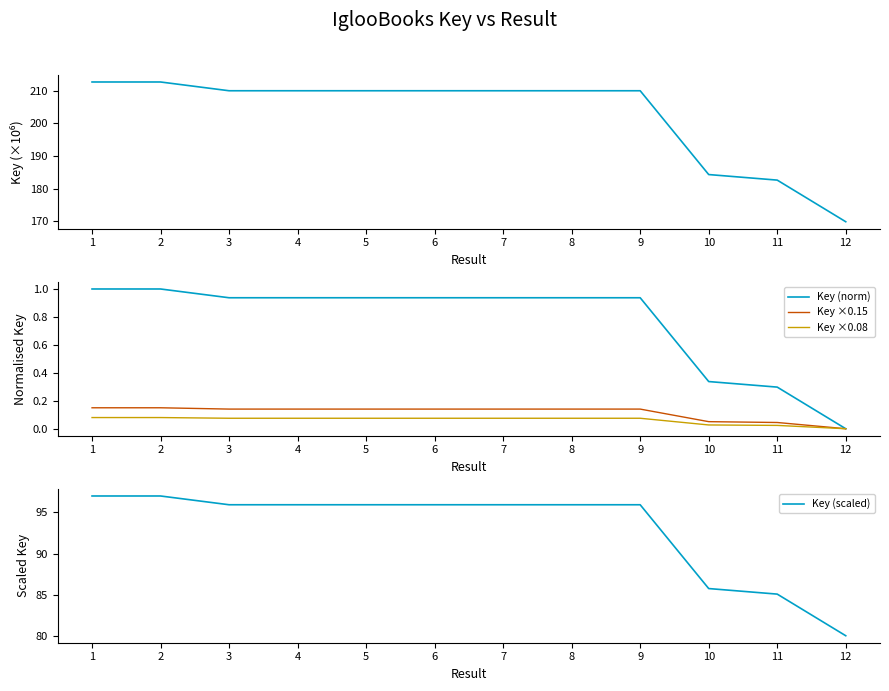

True or false: Key (scaled) has a value of 95.9 at 5.

True